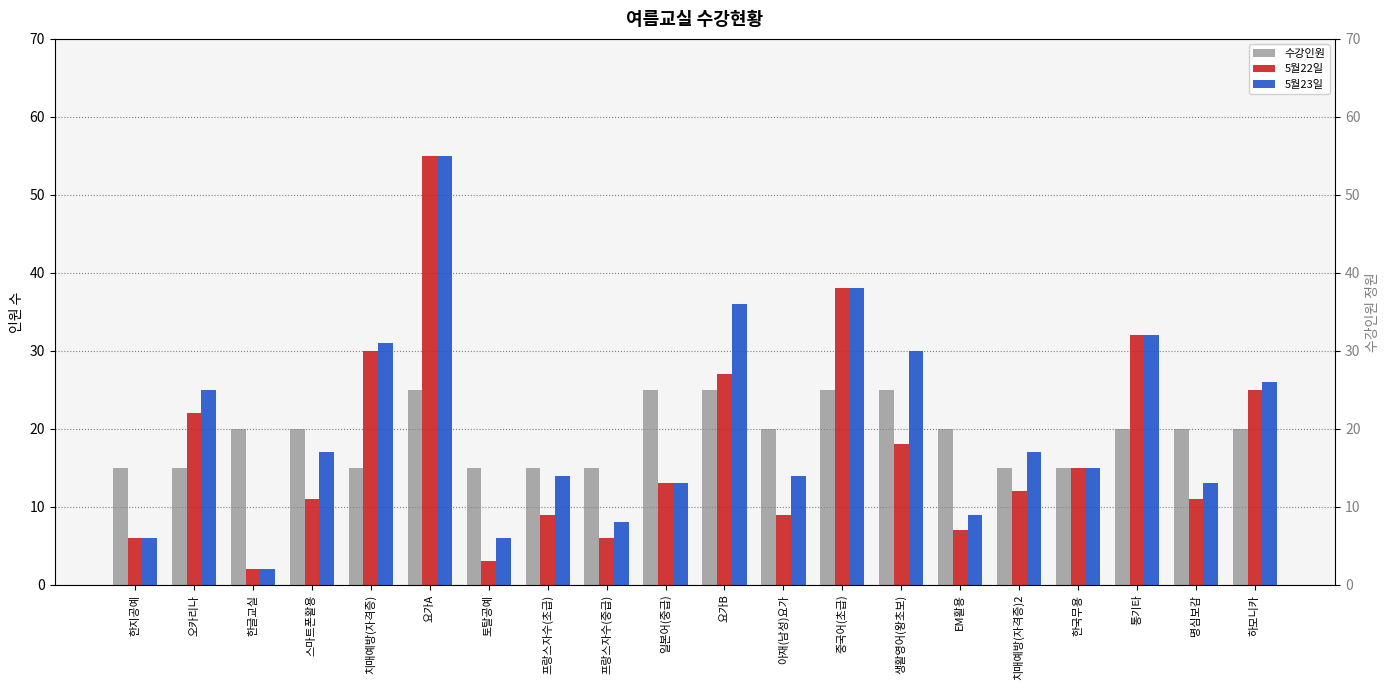

What is the sum of all 수강인원 values?

385